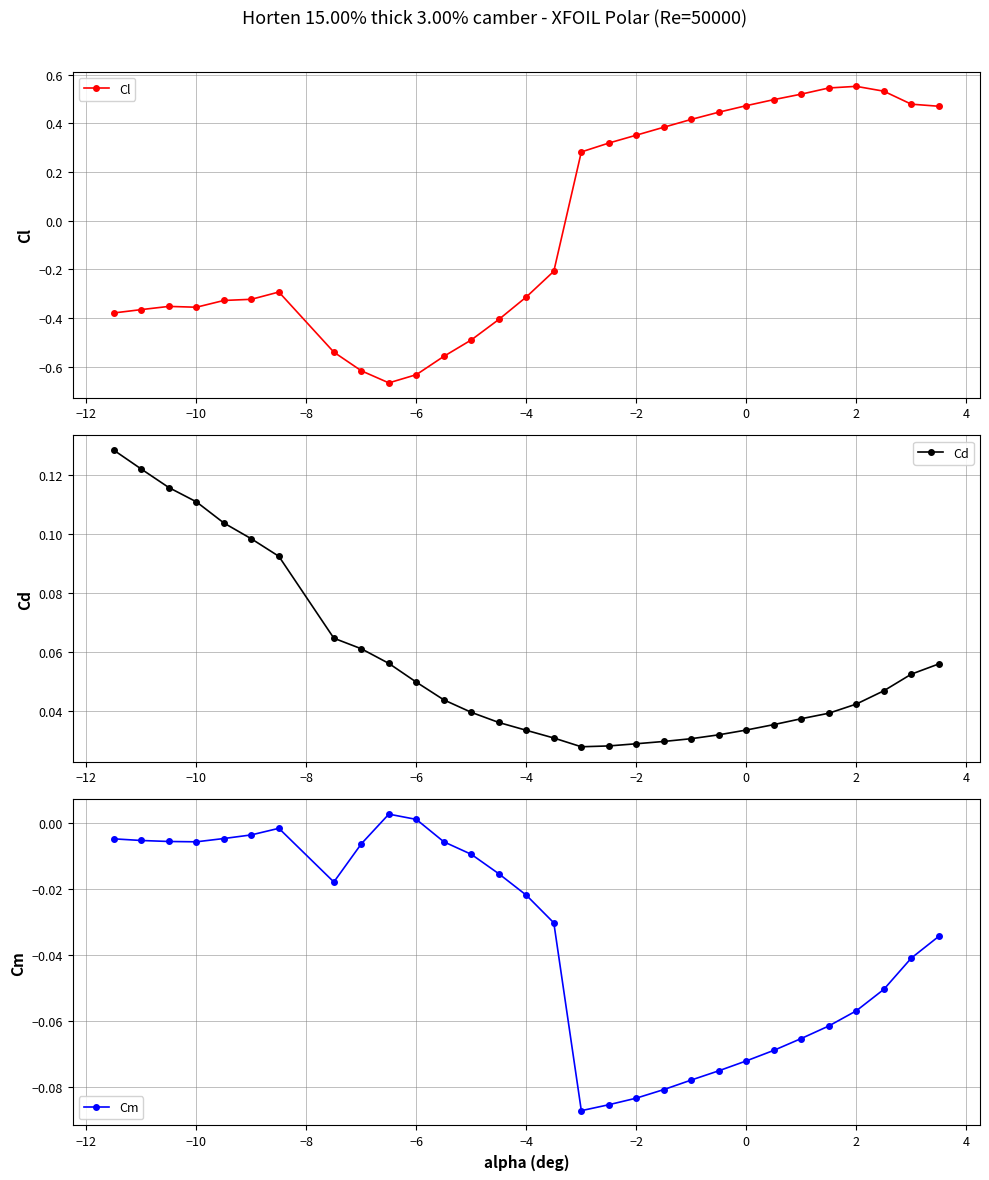

True or false: Cl has more than 1 points higher than both neighbors.

True